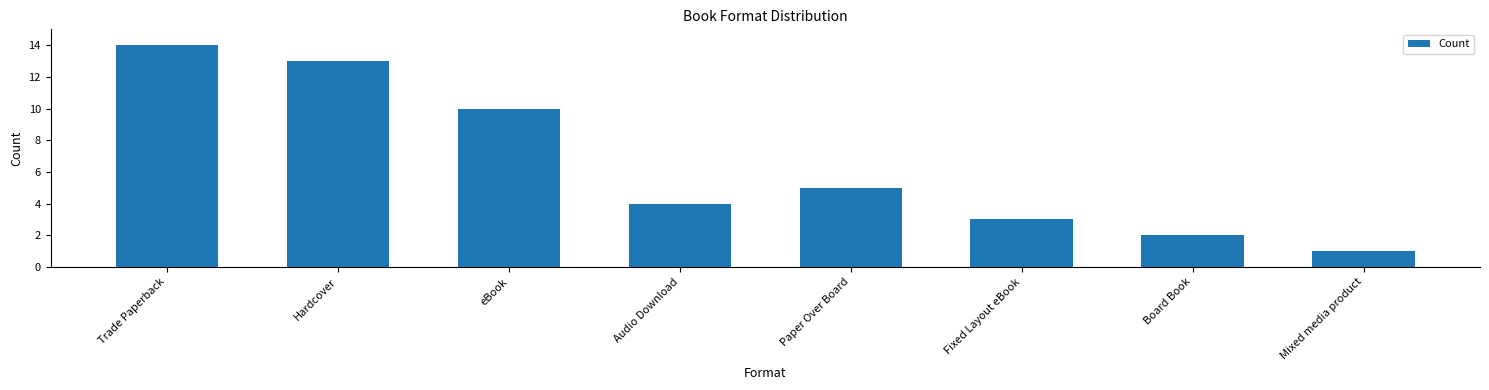

The chart shows a value of 3 at Fixed Layout eBook. True or false?

True